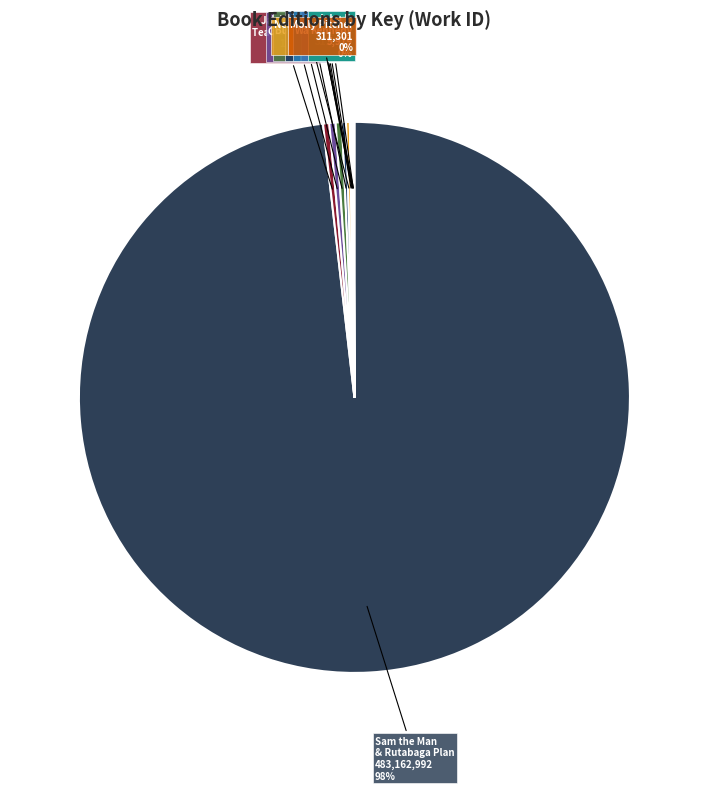

Count the number of slices in the pie.

12